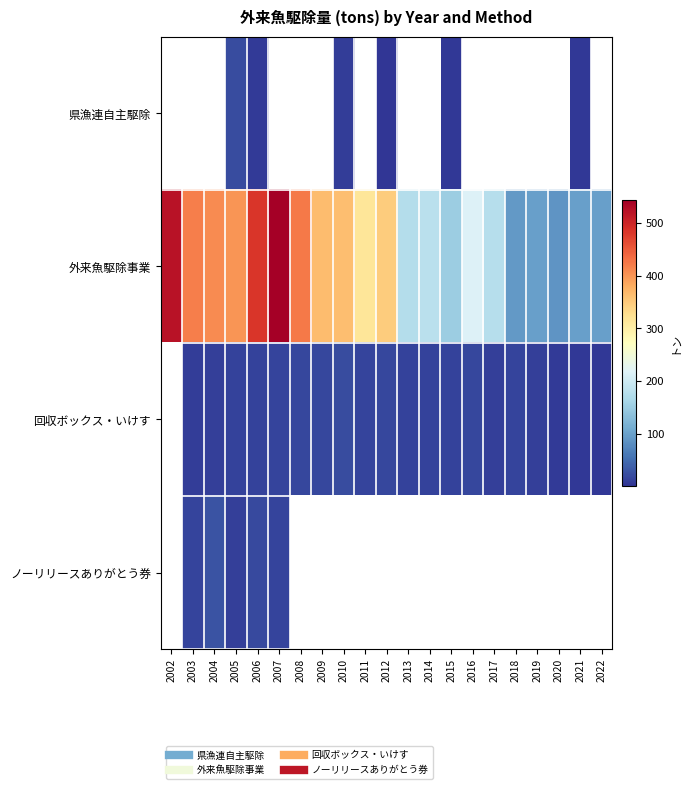

What is the difference between the second highest and minimum values in the 外来魚駆除事業 series?

432.5